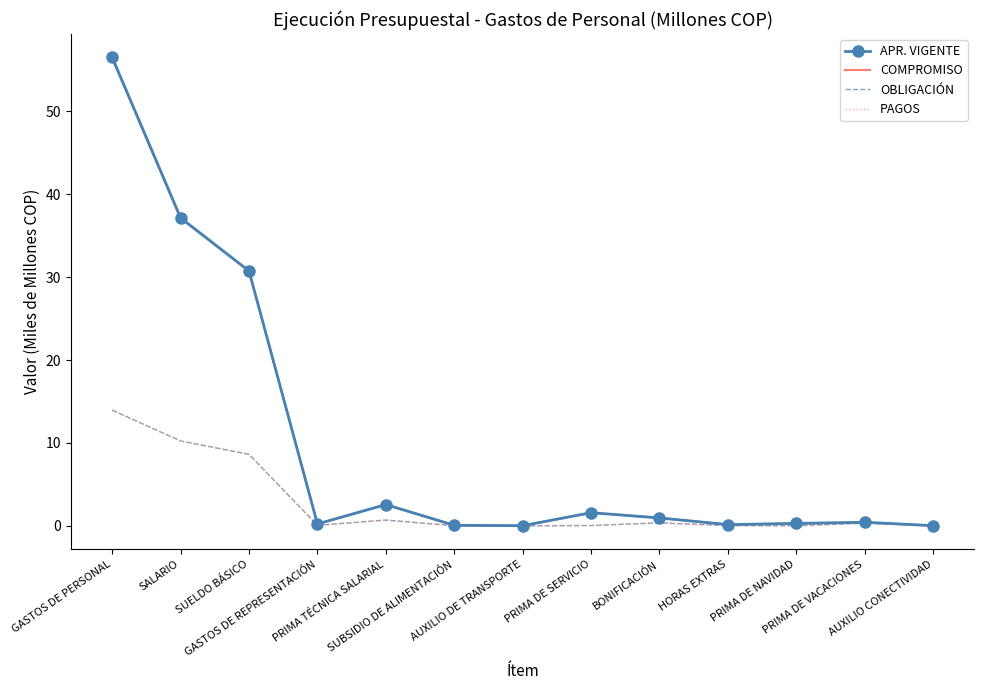

What is the greatest value displayed?

56.5